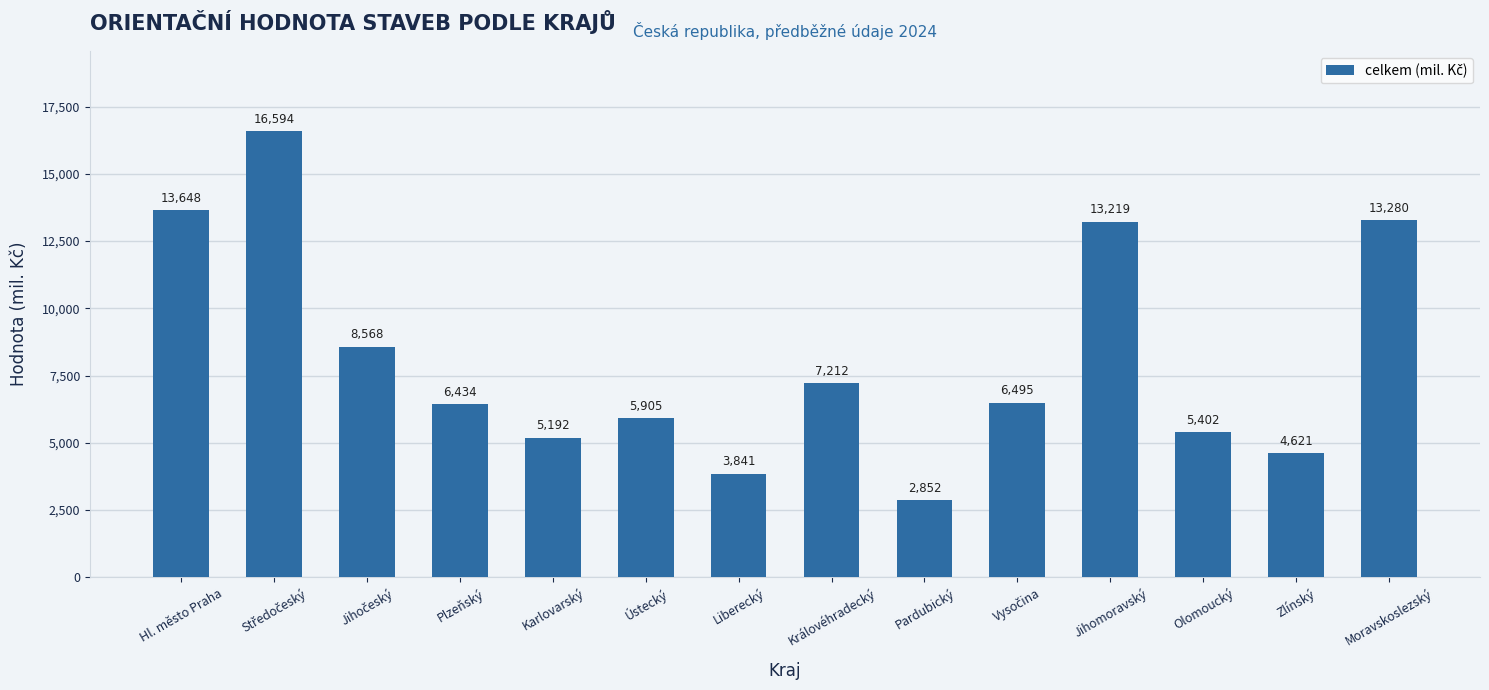

Reading left to right, transcribe all the data shown in this chart.

13648	16594	8568	6434	5192	5905	3841	7212	2852	6495	13219	5402	4621	13280